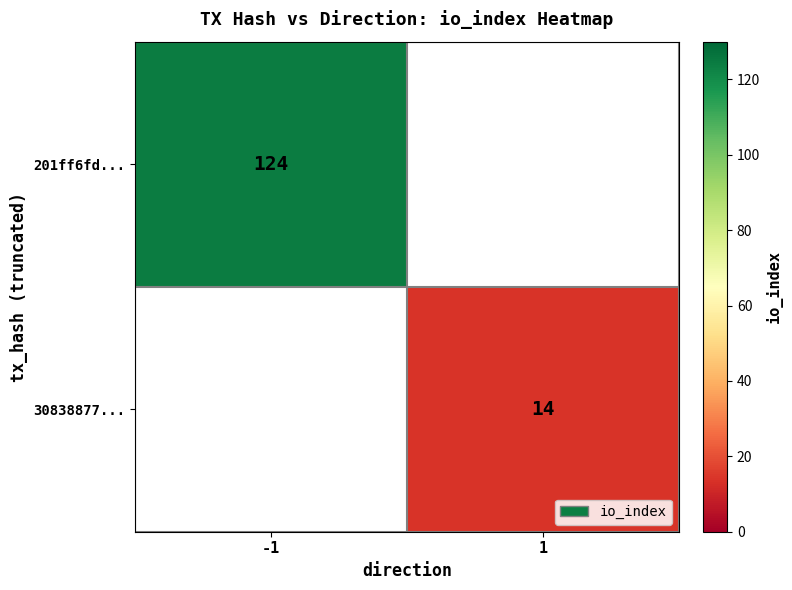

How many series are shown in this chart?

2